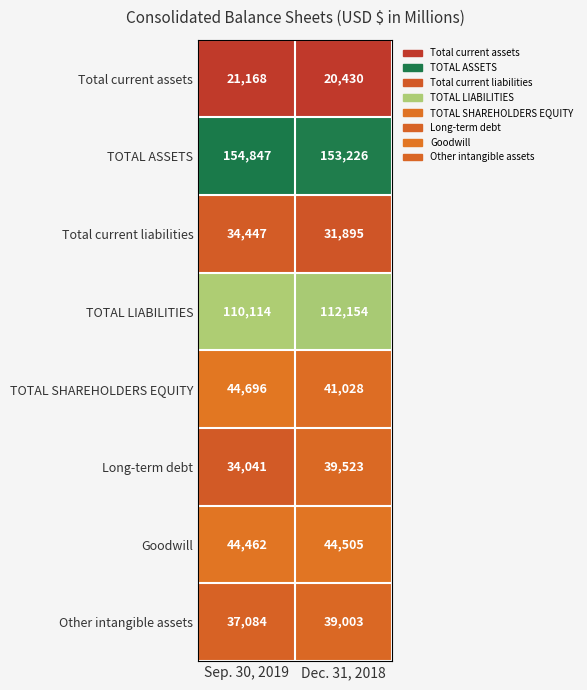

The value of Total current assets at Sep. 30, 2019 is 21168. True or false?

True